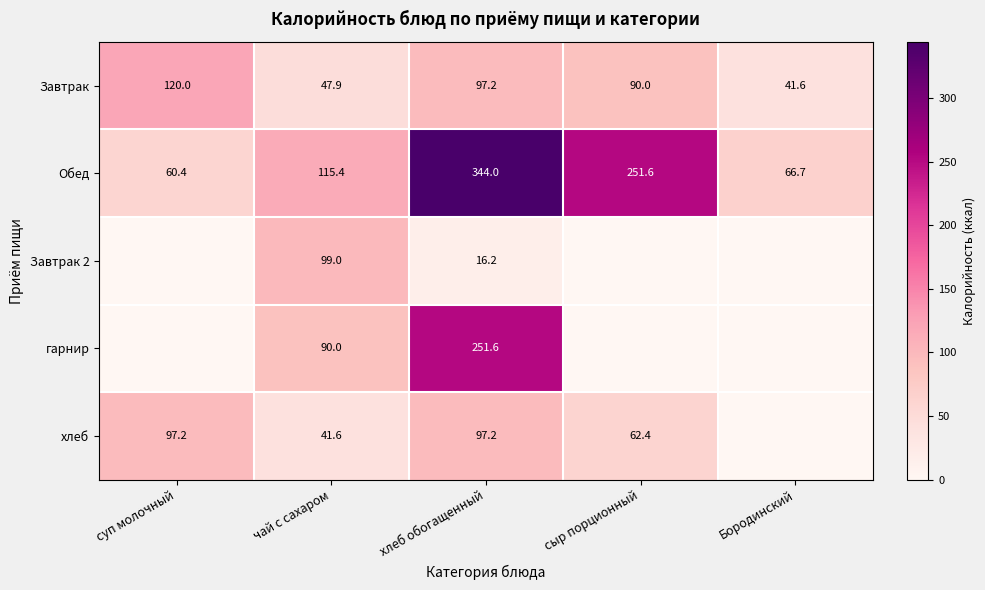

Is it true that гарнир equals 125.6 at хлеб обогащенный?

False